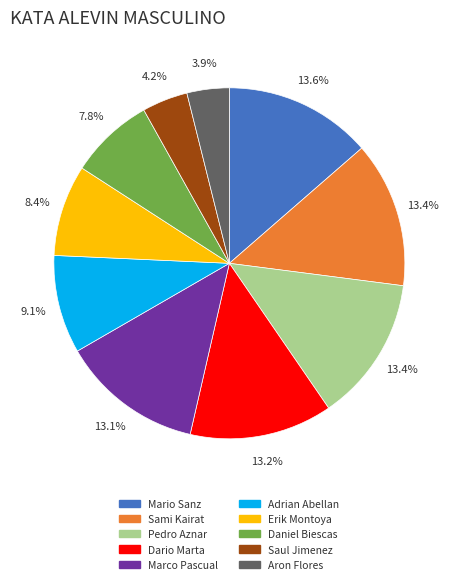

How many slices are in this pie chart?

10